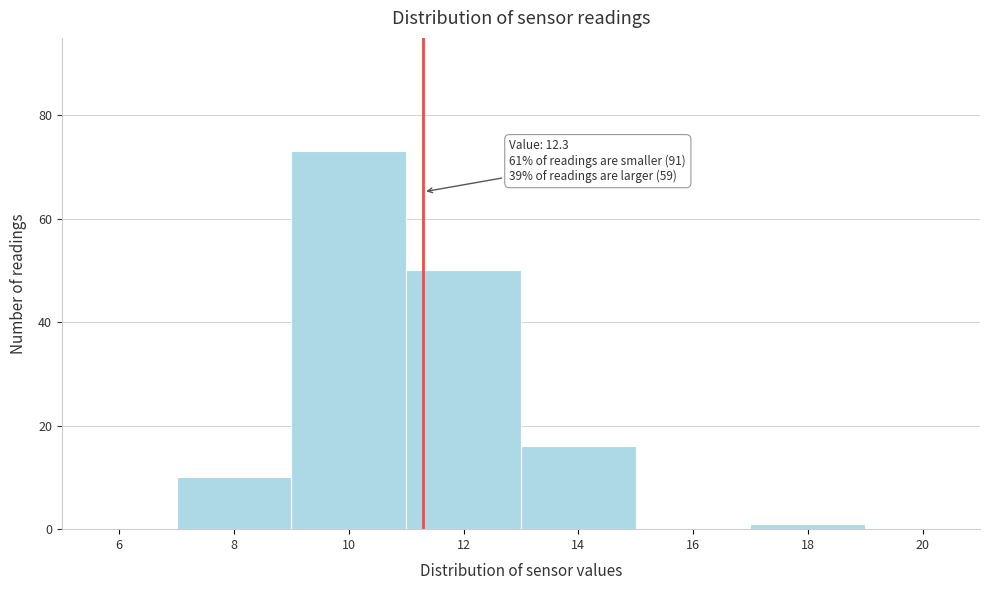

Reading right to left, what are all the values shown in this chart?

20=0	18=1	16=0	14=16	12=50	10=73	8=10	6=0